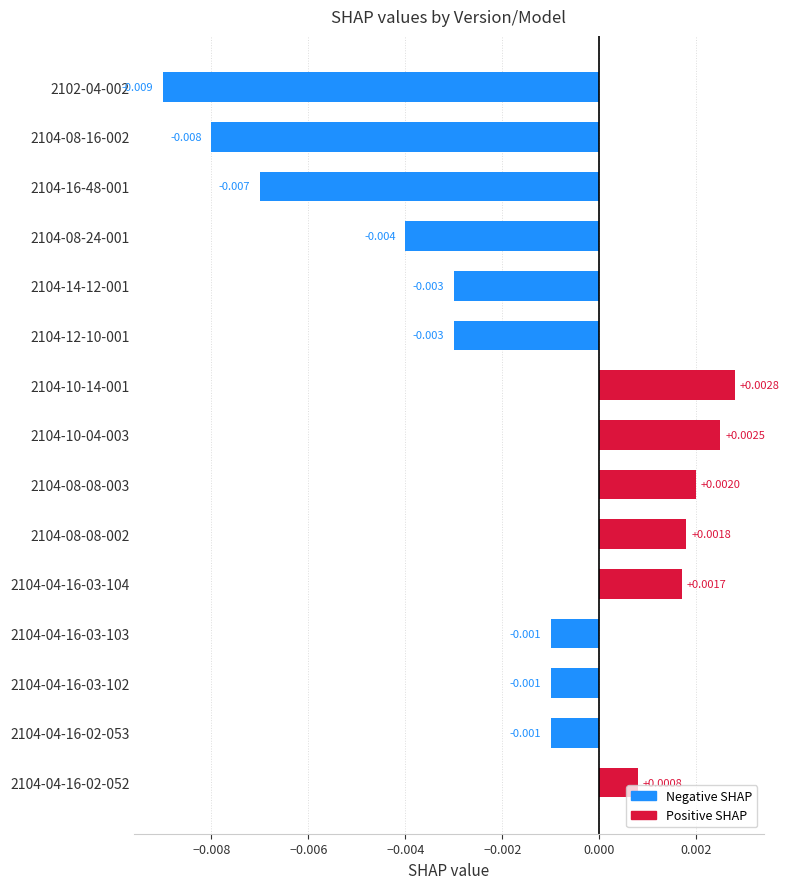

How many distinct data groups are displayed?

1